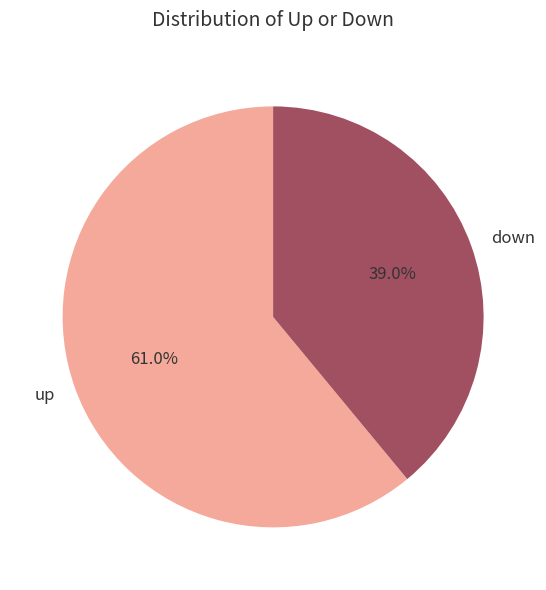

What percentage do up and down together represent?

100.0%